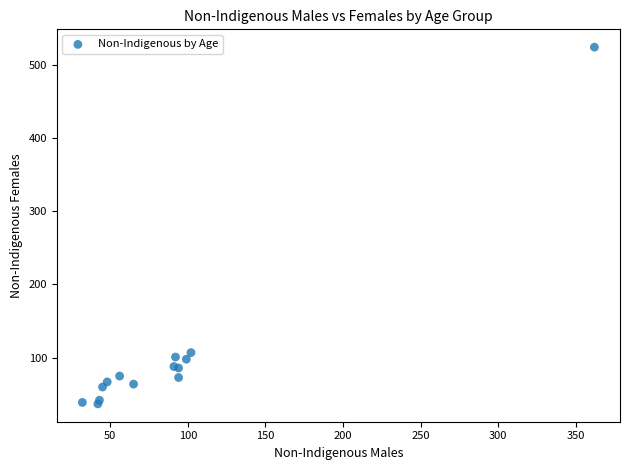

What Y value in the scatter plot is closest to 280?

107